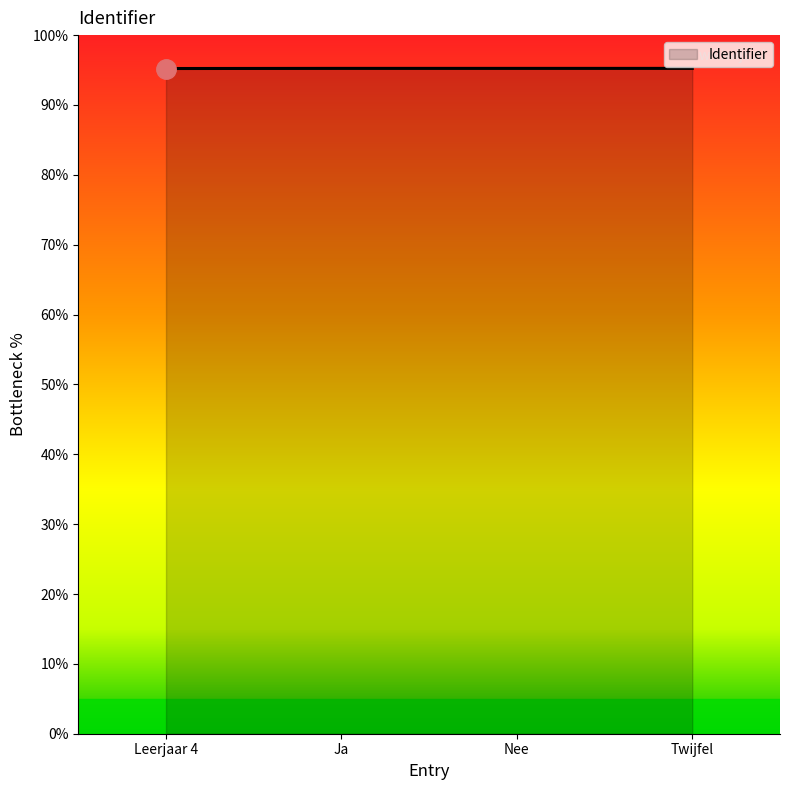

What position from the left is Nee?

3